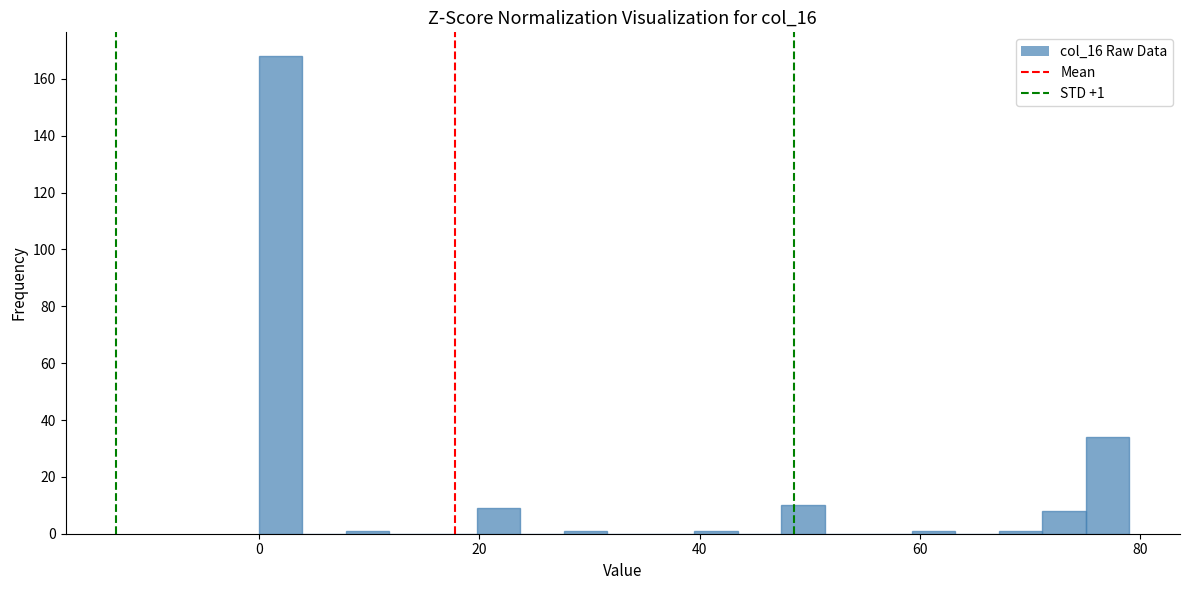

Around what value on the x-axis is the tallest bar? Give the approximate position of its centre, as read against the axis.

2